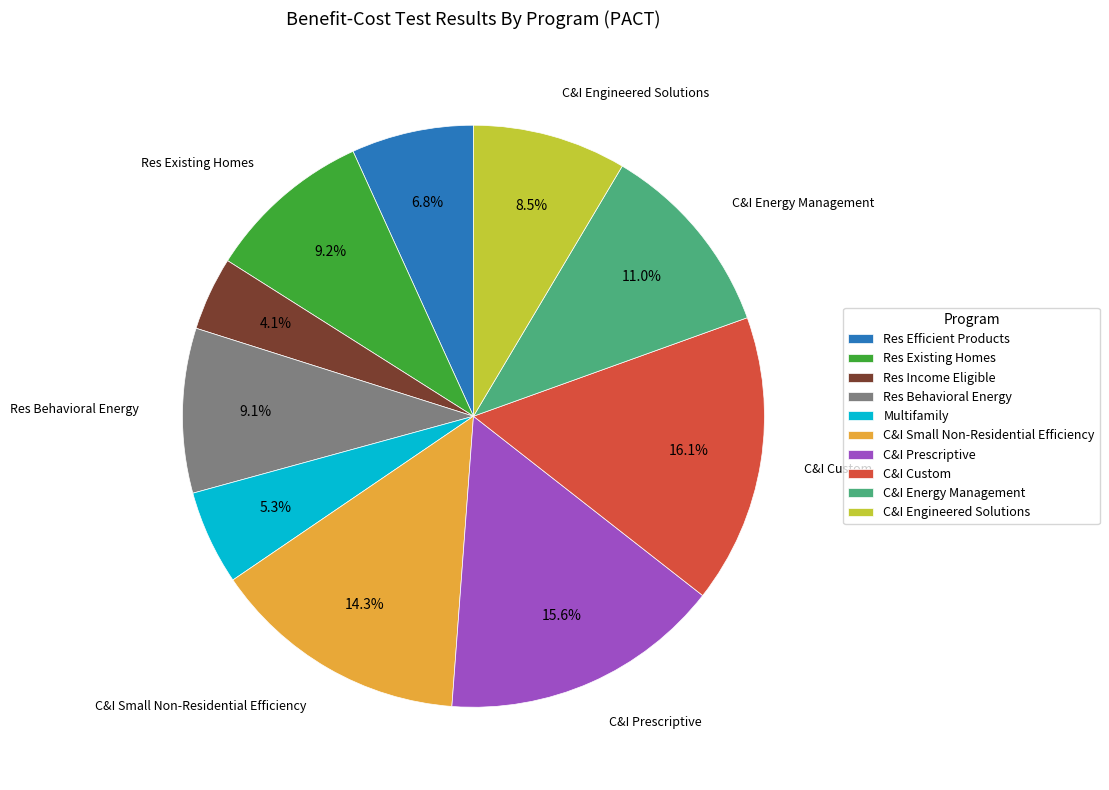

True or false: Res Behavioral Energy accounts for 17% of the total.

False